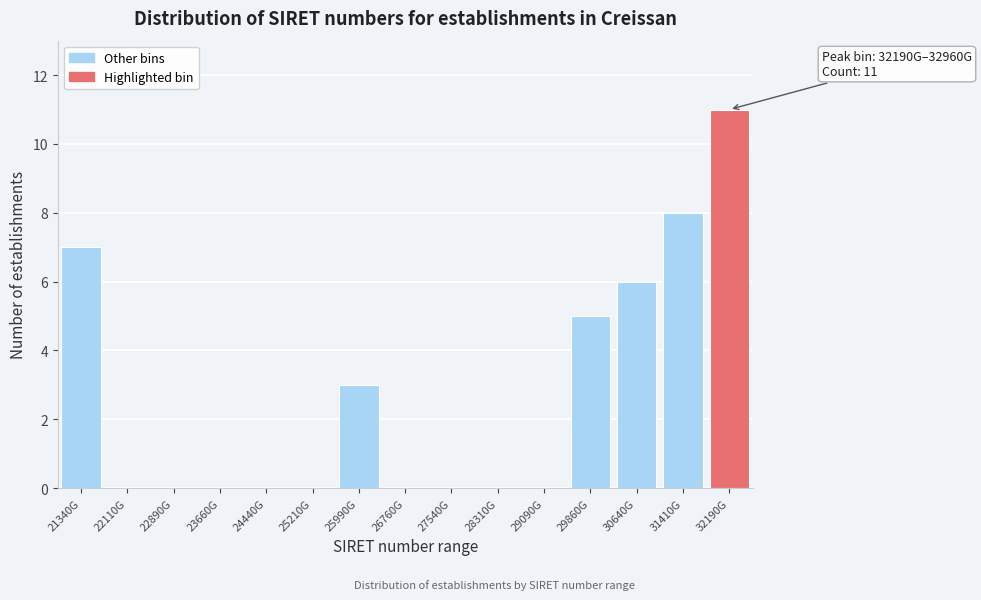

Reading left to right, transcribe all the data shown in this chart.

21340G=7	22110G=0	22890G=0	23660G=0	24440G=0	25210G=0	25990G=3	26760G=0	27540G=0	28310G=0	29090G=0	29860G=5	30640G=6	31410G=8	32190G=11